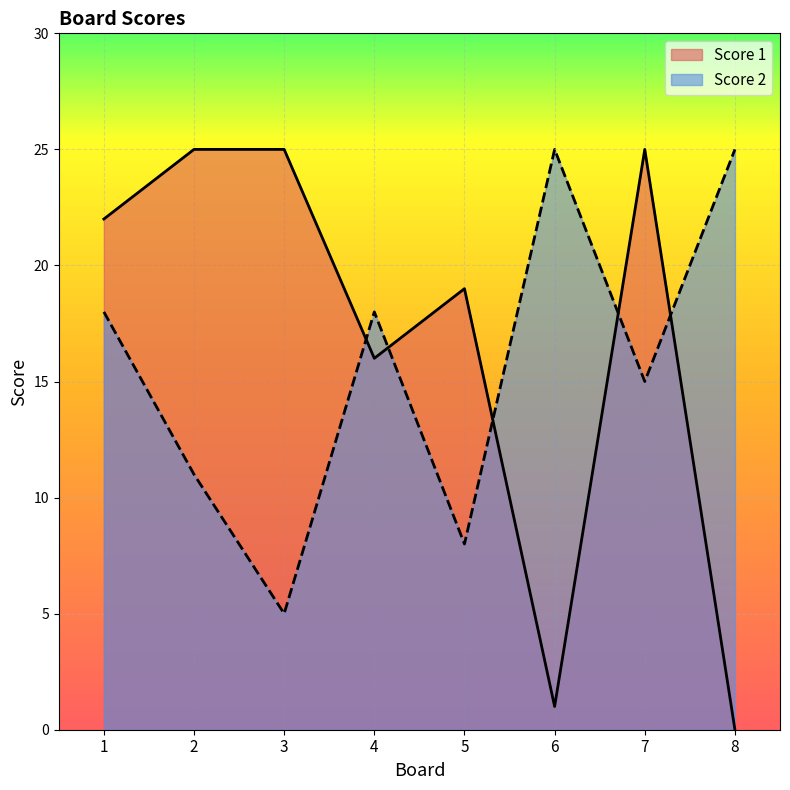

What is the minimum value for Score 2?

5